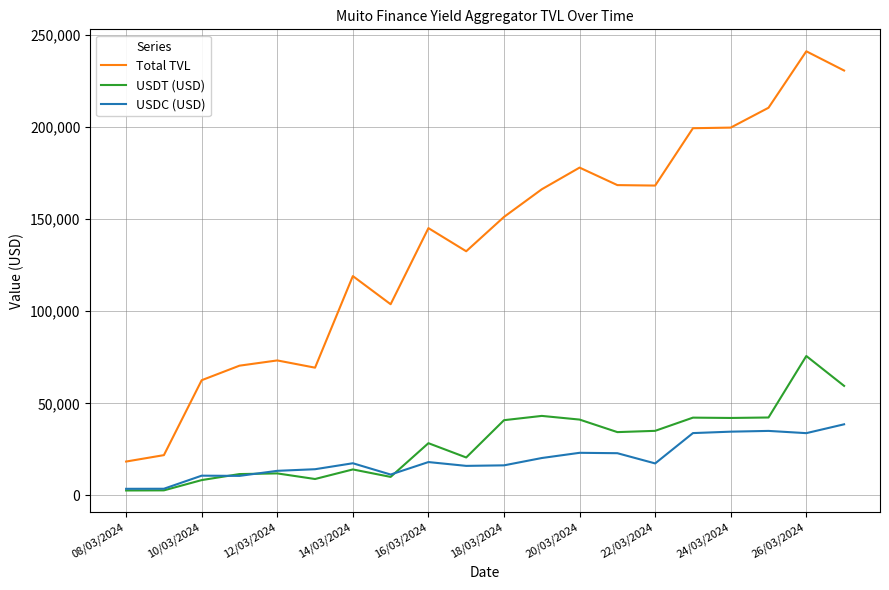

True or false: USDC (USD) and Total TVL intersect in this chart.

False